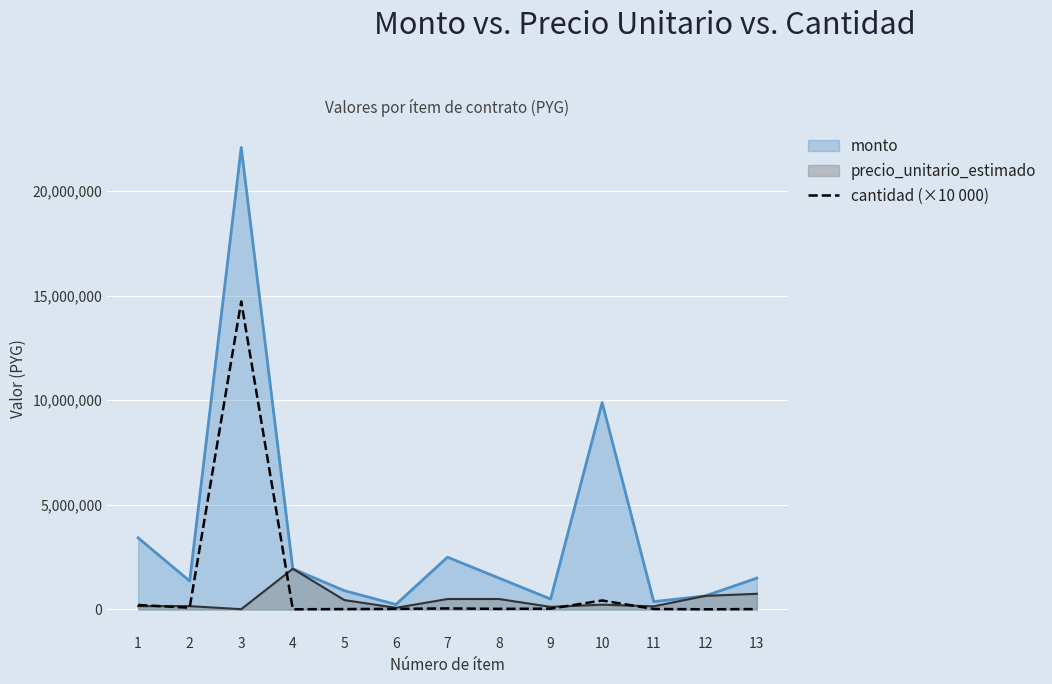

At which category is the sum across all series the highest?

3